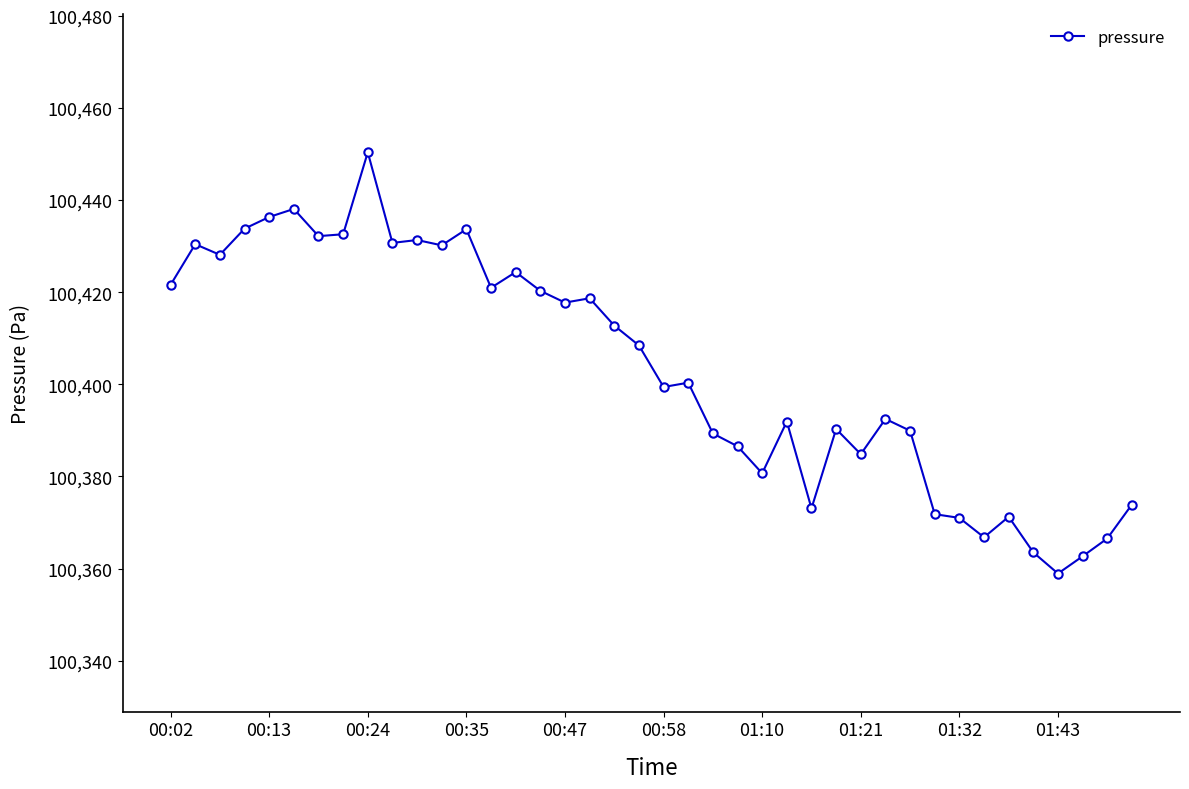

True or false: the data has more than 1 interior local peaks.

True